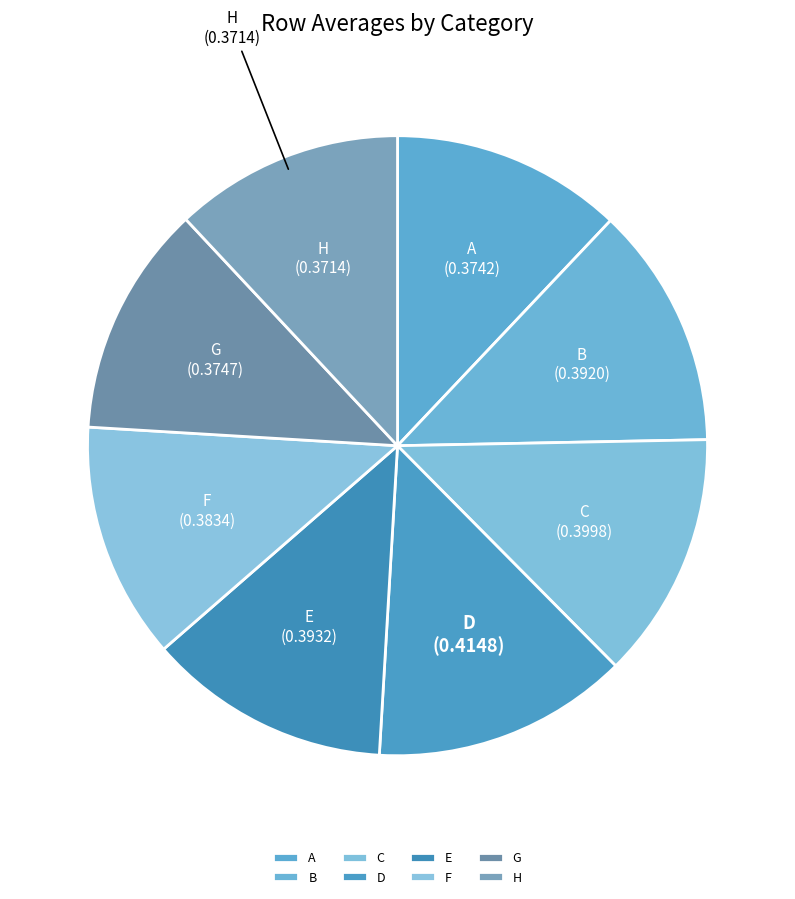

Is there a majority slice in this chart?

No